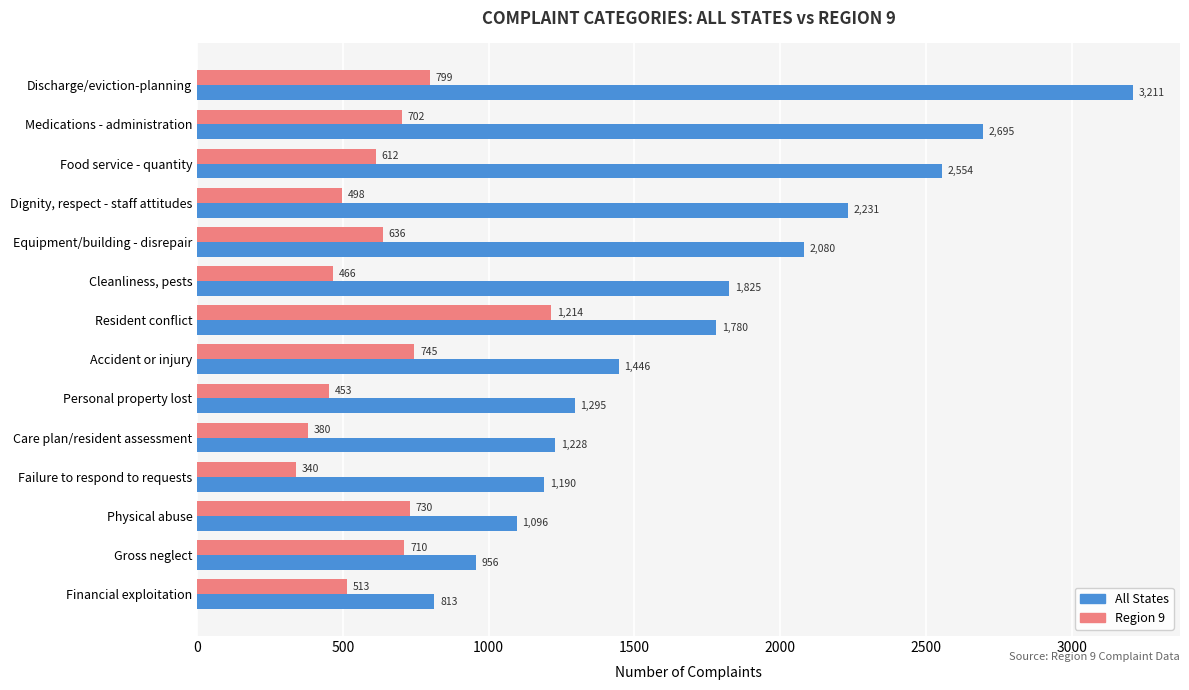

Rank the series by their average value, from lowest to highest.

Region 9, All States